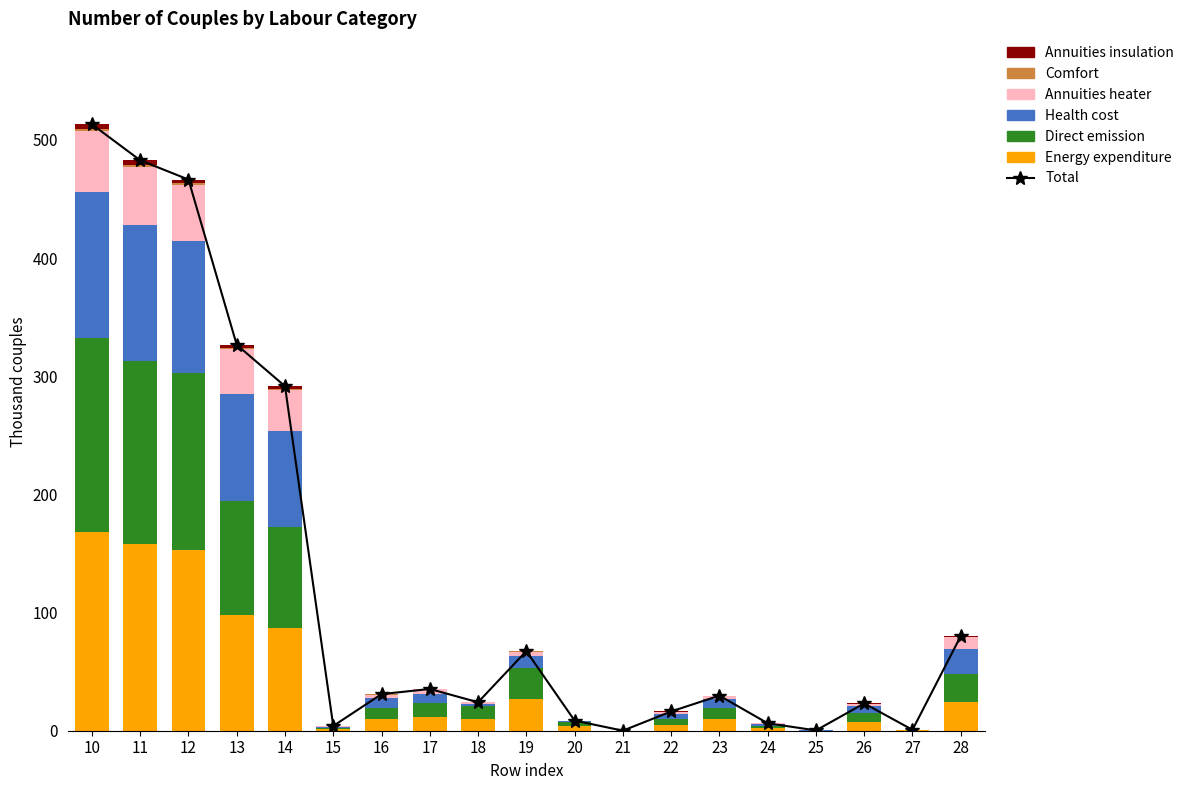

The Energy expenditure series shows 5.4 at 18. True or false?

False